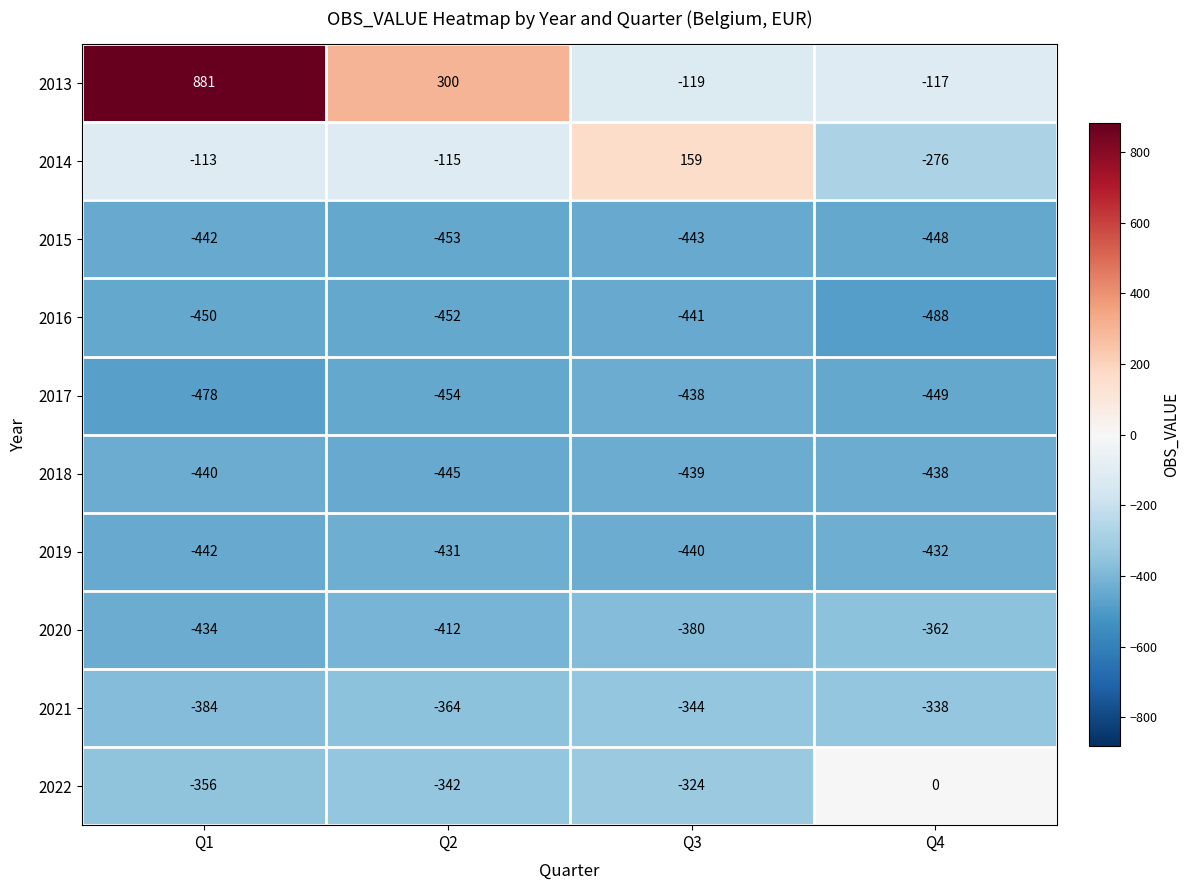

What value does the 2021 series have at Q4, to the nearest 5?

-340